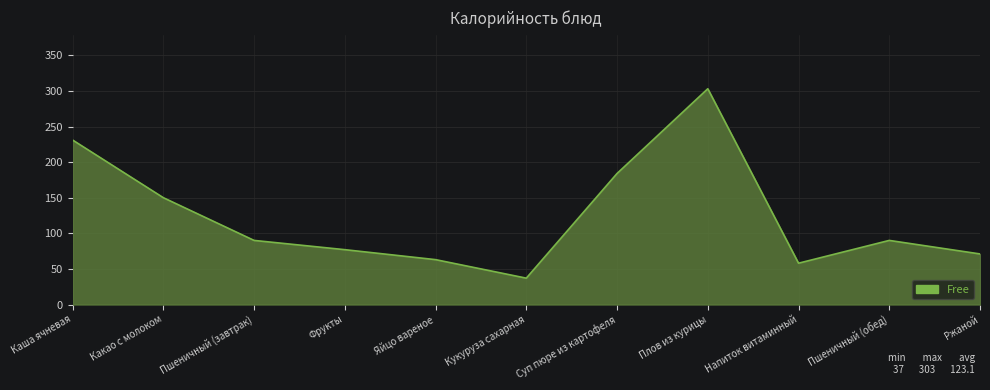

The chart shows a value of 150 at Какао с молоком. True or false?

True